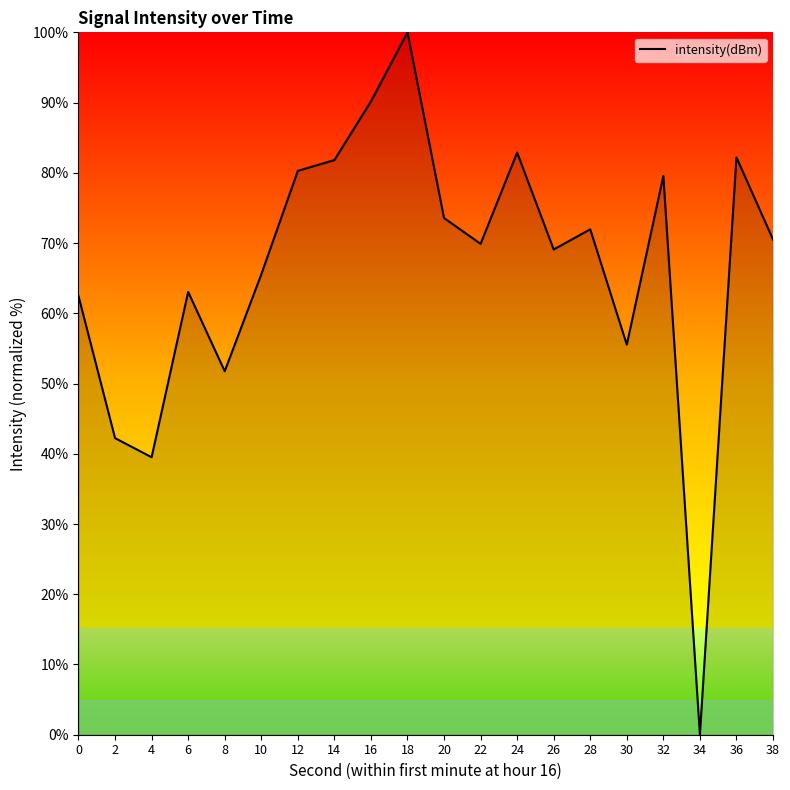

The chart shows a value of 57.4 at 4. True or false?

False